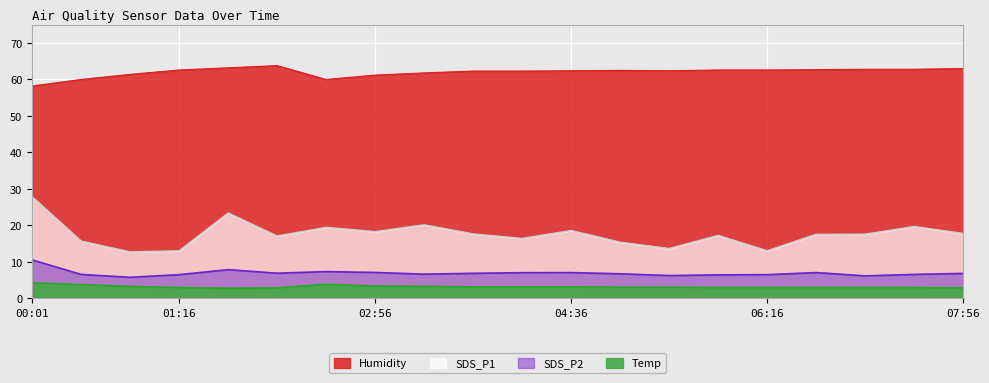

In Temp, how many points are lower than both neighbors (excluding endpoints)?

1